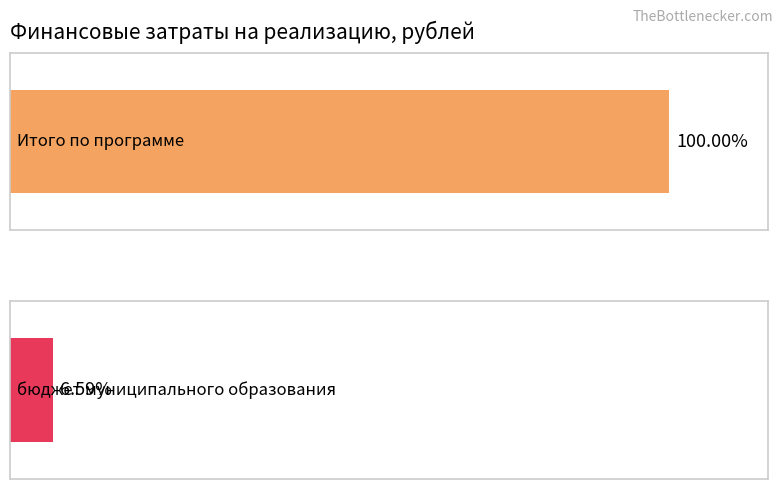

What is the maximum value shown in the chart?

153619300